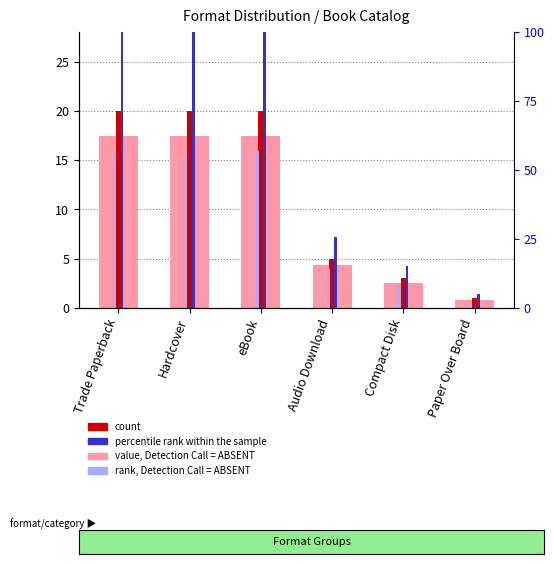

Between Audio Download and Hardcover, which is larger?

Hardcover